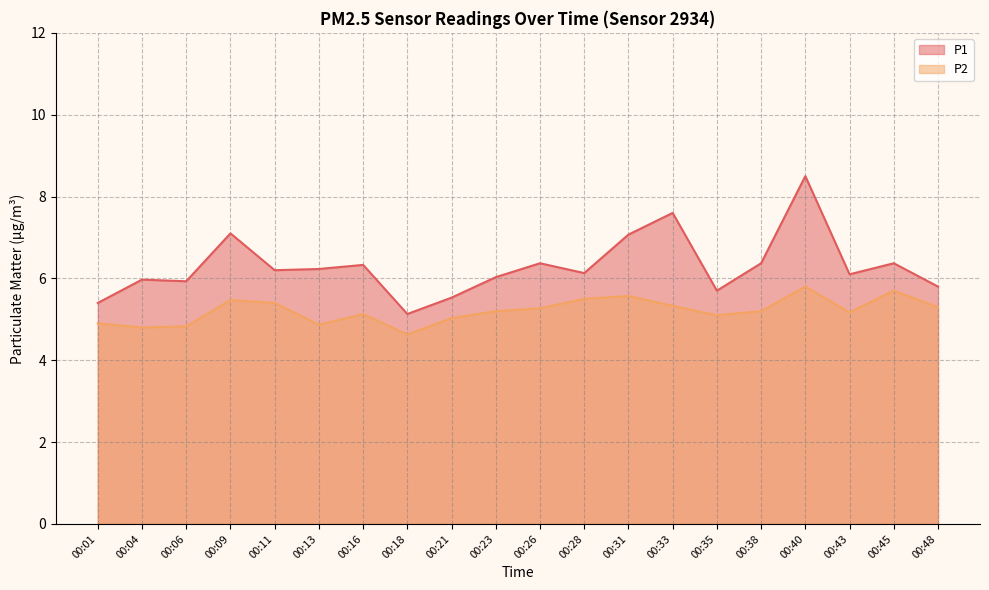

Count the number of data series in this chart.

2